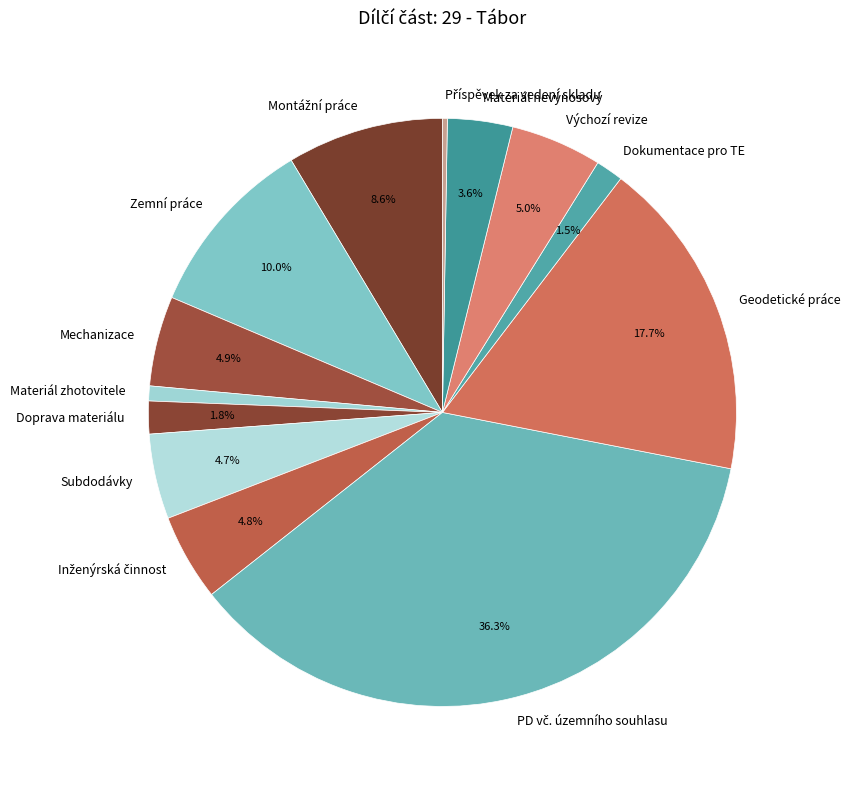

Is there any slice that represents more than half of the pie?

No